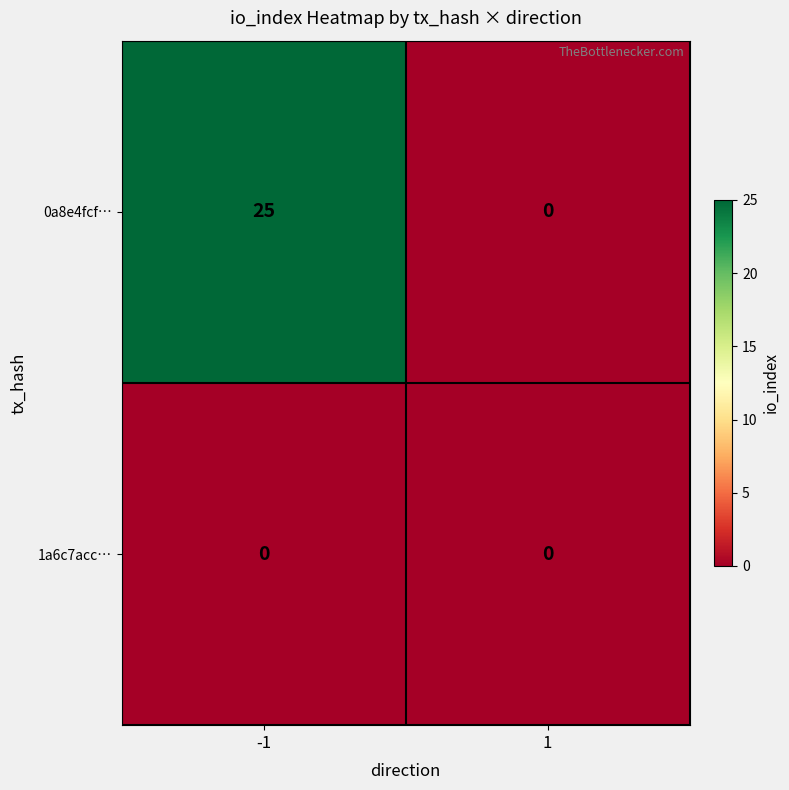

Reading left to right, extract all data points from this chart.

0a8e4fcf…: 25	0
1a6c7acc…: 0	0